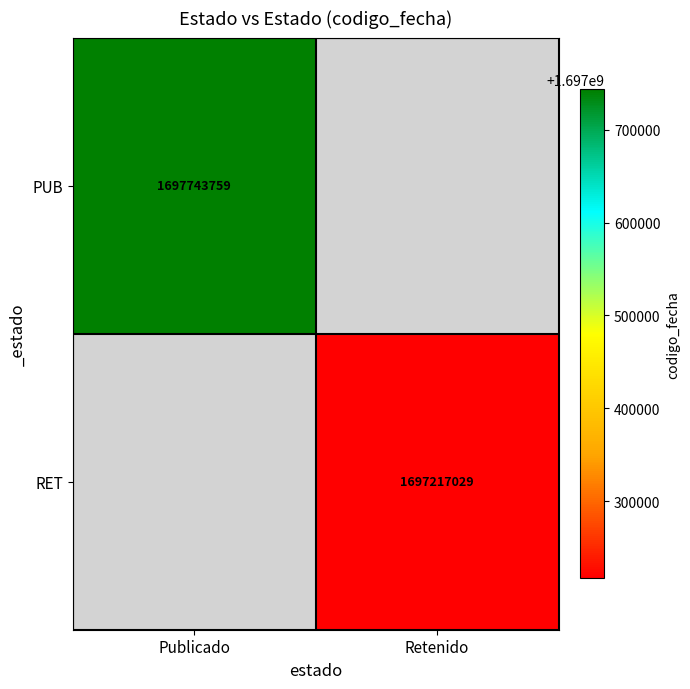

True or false: RET has a value of 1697217029 at Retenido.

True